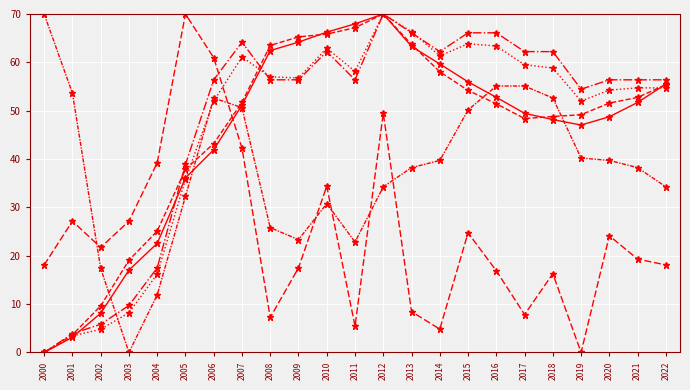

How many lines are shown in the chart?

6